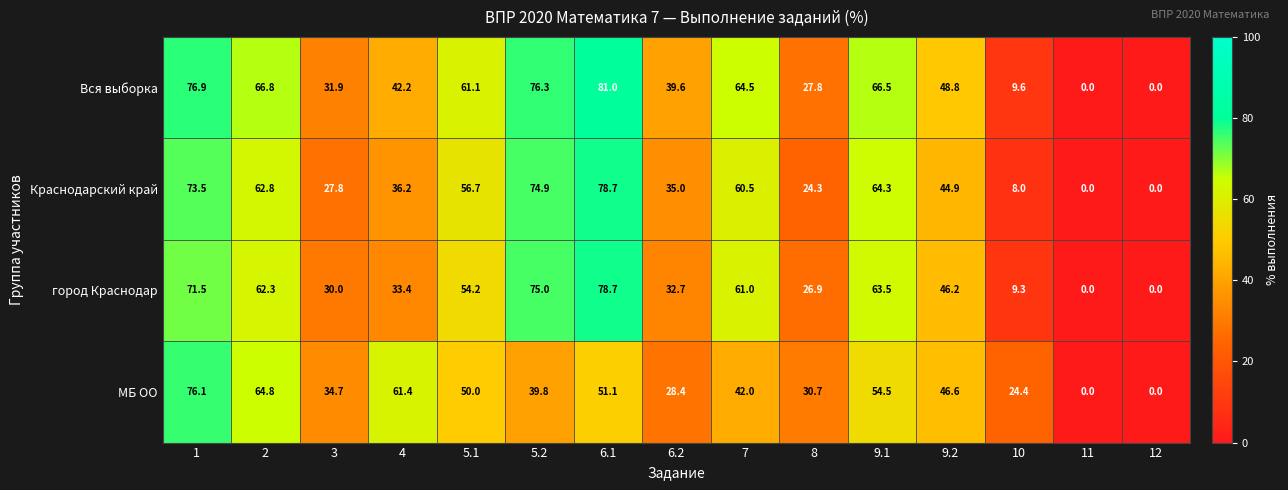

What is the total value across all series at 7?

228.0